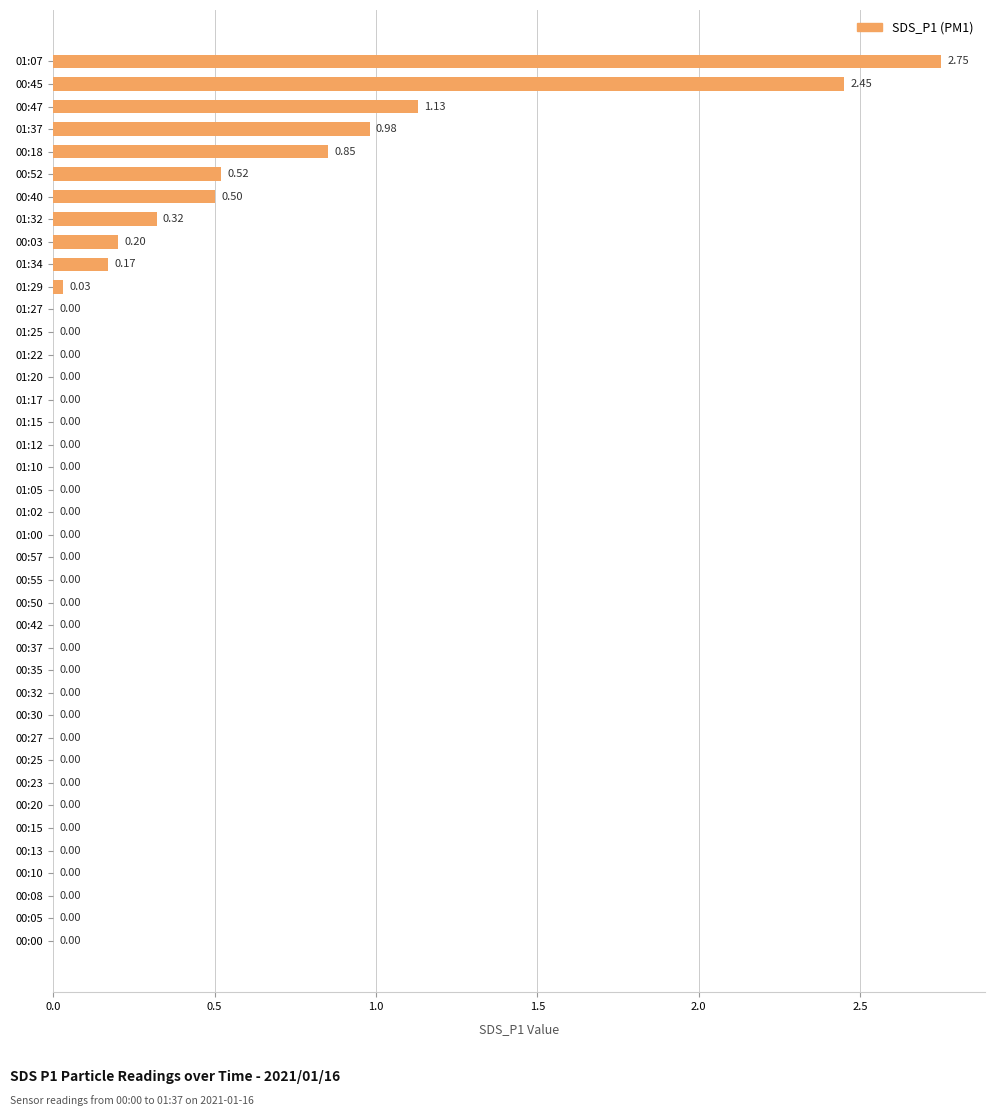

Between 01:10 and 00:18, which is larger?

00:18